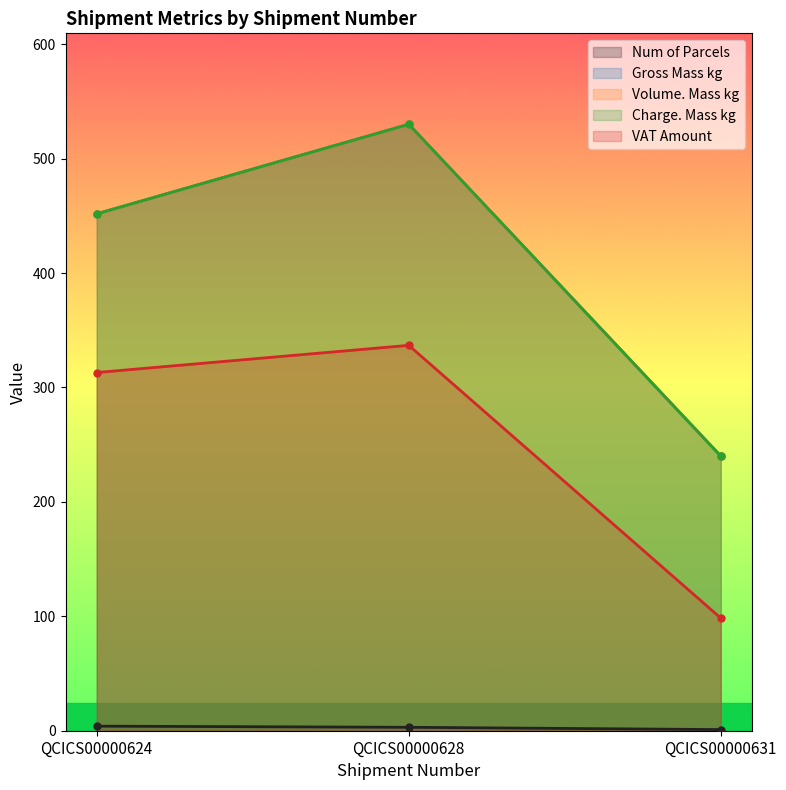

Reading left to right, extract all data points from this chart.

Num of Parcels: QCICS00000624=4.0	QCICS00000628=3.0	QCICS00000631=1.0
Gross Mass kg: QCICS00000624=451.8	QCICS00000628=530.0	QCICS00000631=240.0
Volume. Mass kg: QCICS00000624=451.8	QCICS00000628=530.0	QCICS00000631=240.0
Charge. Mass kg: QCICS00000624=451.8	QCICS00000628=530.0	QCICS00000631=240.0
VAT Amount: QCICS00000624=313.1	QCICS00000628=336.8	QCICS00000631=98.4